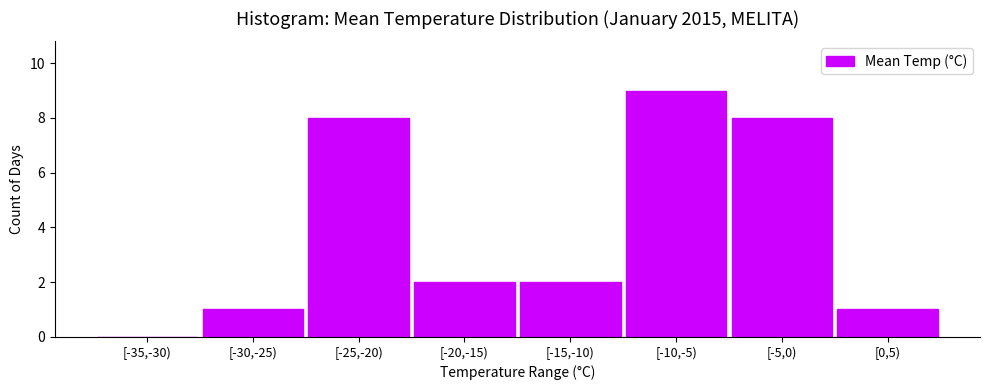

Reading left to right, extract all data points from this chart.

[-35,-30)=0	[-30,-25)=1	[-25,-20)=8	[-20,-15)=2	[-15,-10)=2	[-10,-5)=9	[-5,0)=8	[0,5)=1